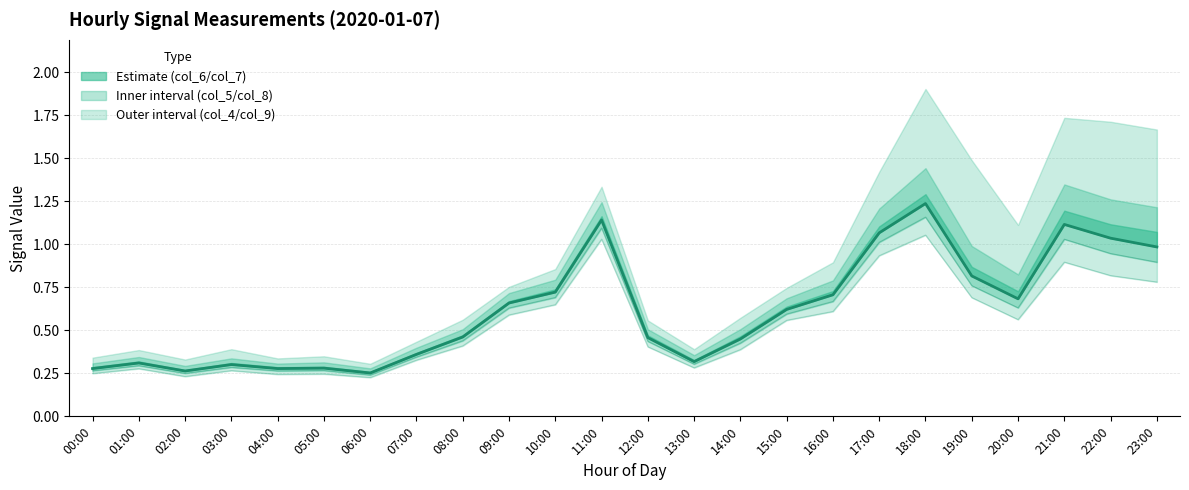

What is the greatest value displayed?

1.2